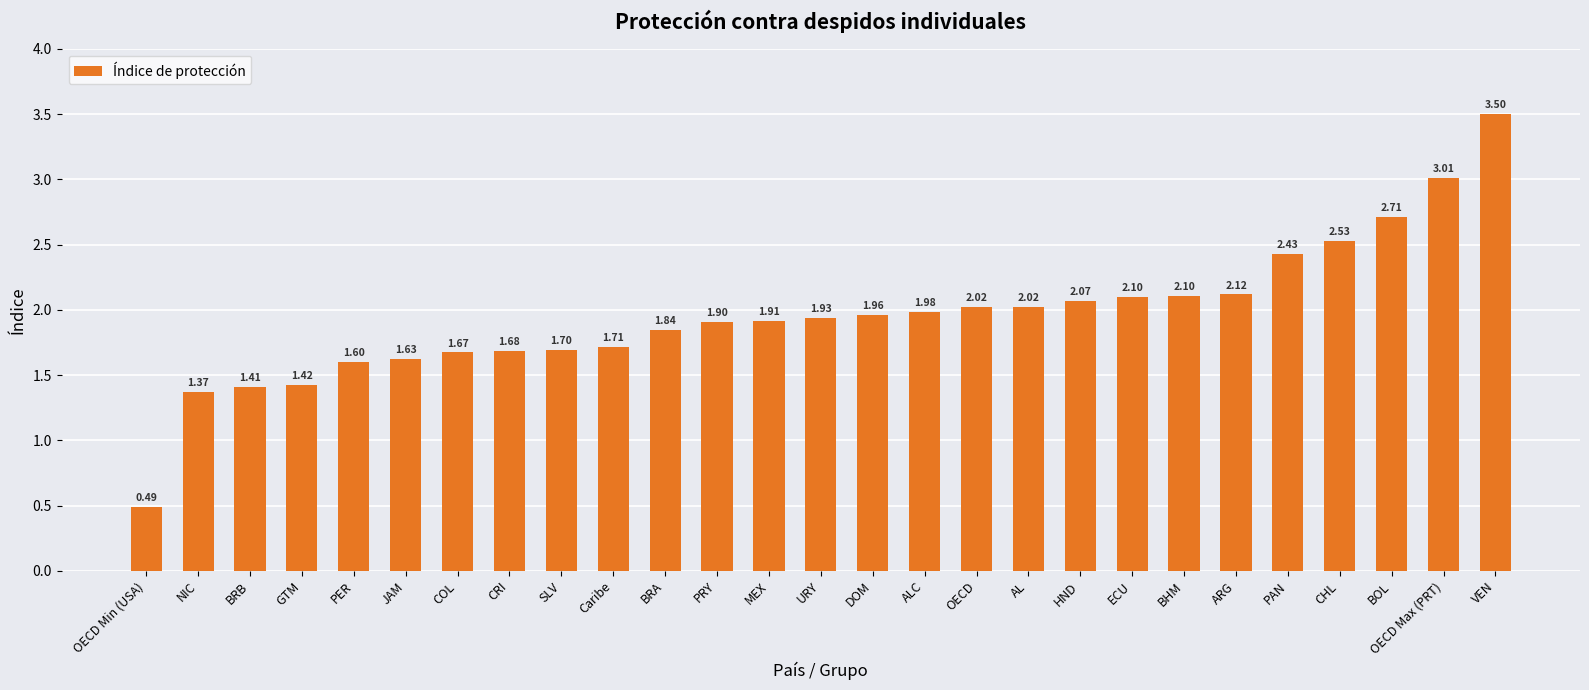

How many bars are there in total?

27